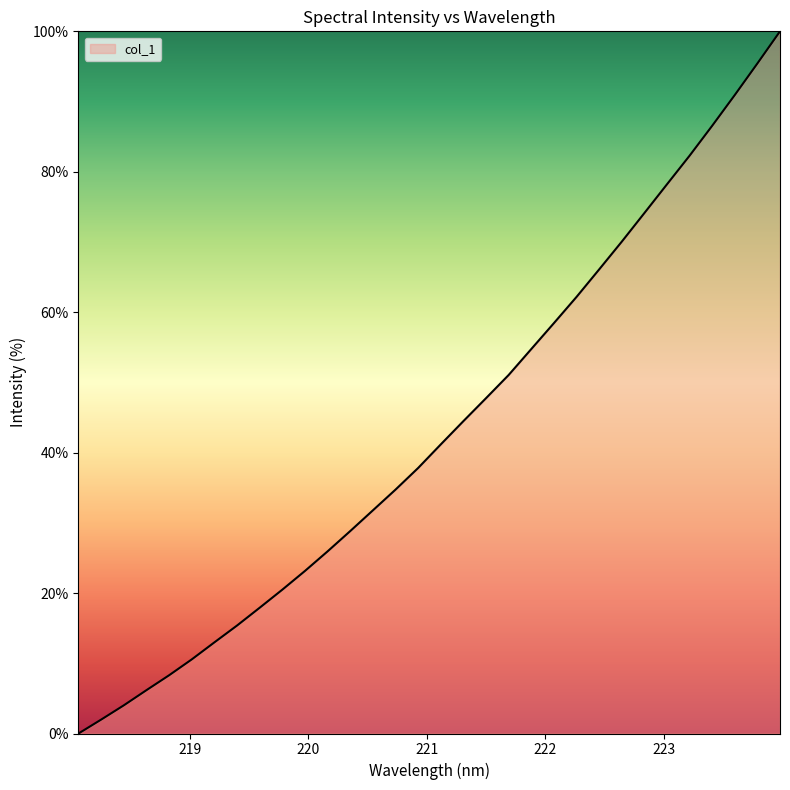

What is the difference between the second highest and minimum values?

95.4